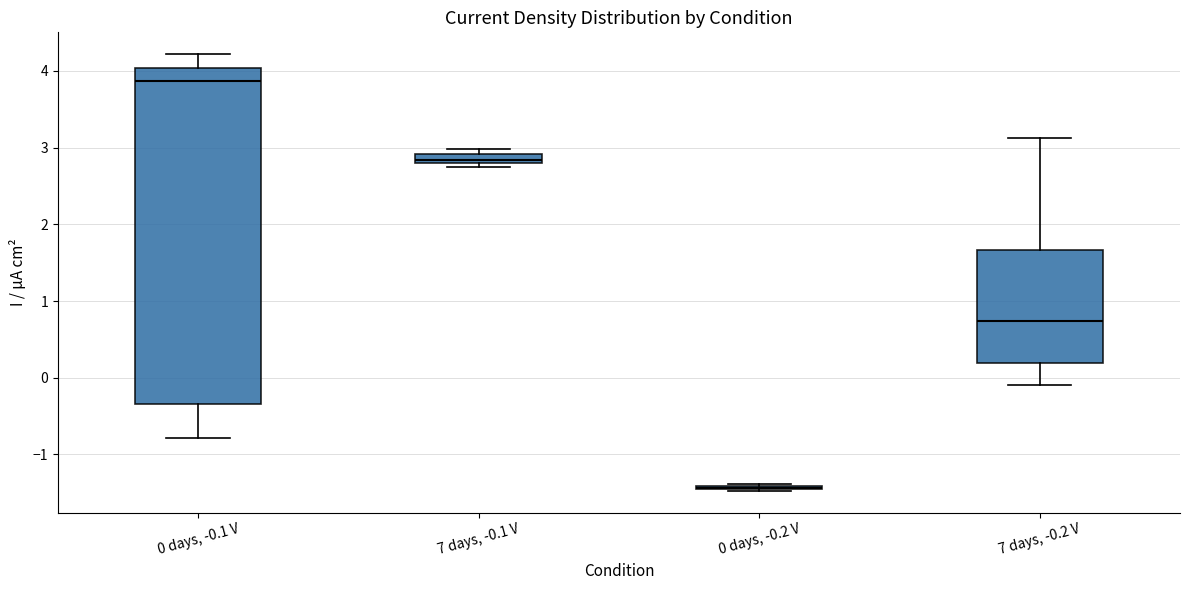

Where is the lower edge of the box for 7 days, -0.1 V on the y-axis? The values are not printed on the chart, so give them approximately, as read against the axis.

2.8